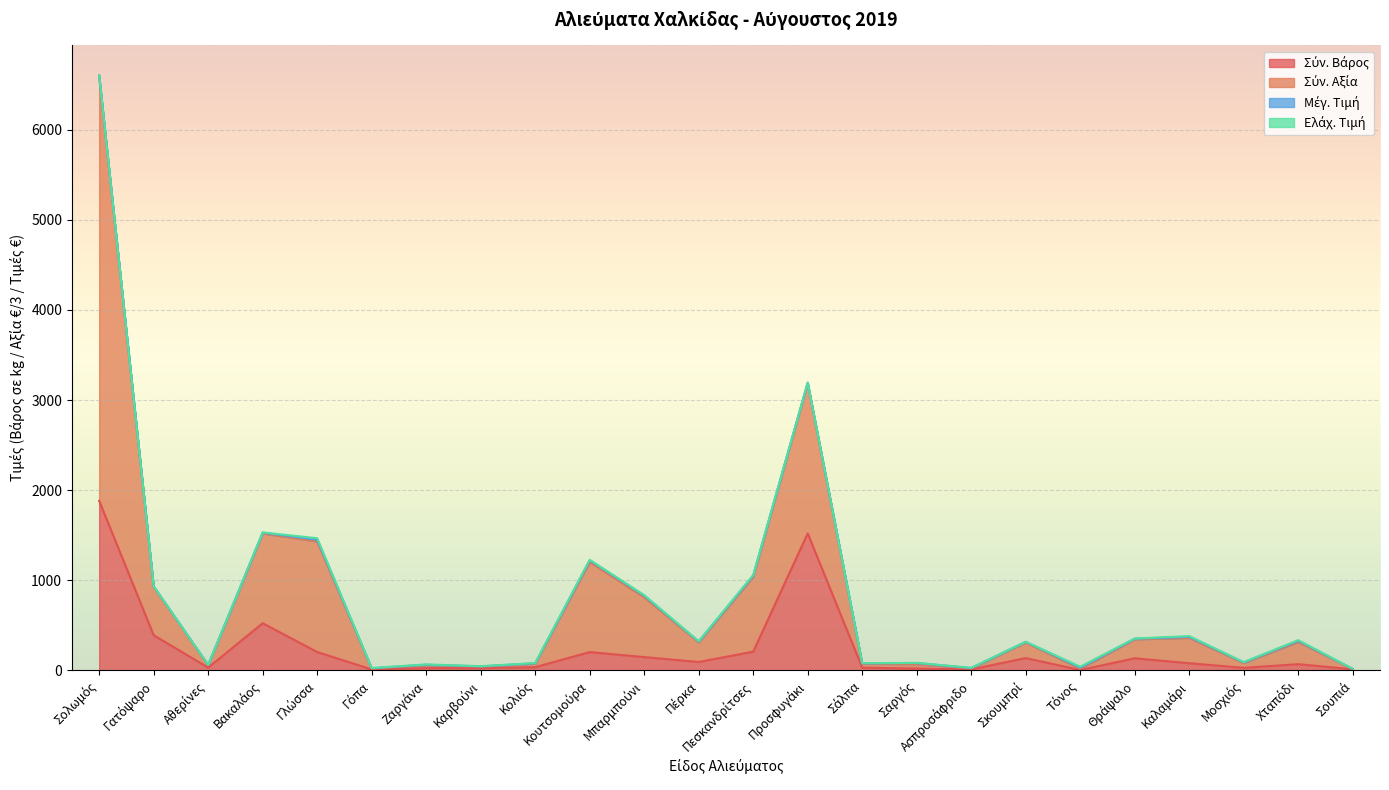

Count the number of categories in the chart.

24